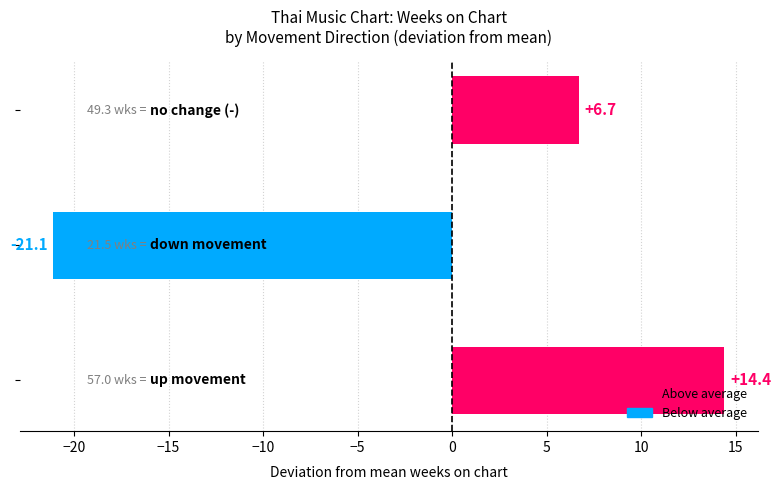

Reading bottom to top, what are all the values shown in this chart?

14.4	-21.1	6.7